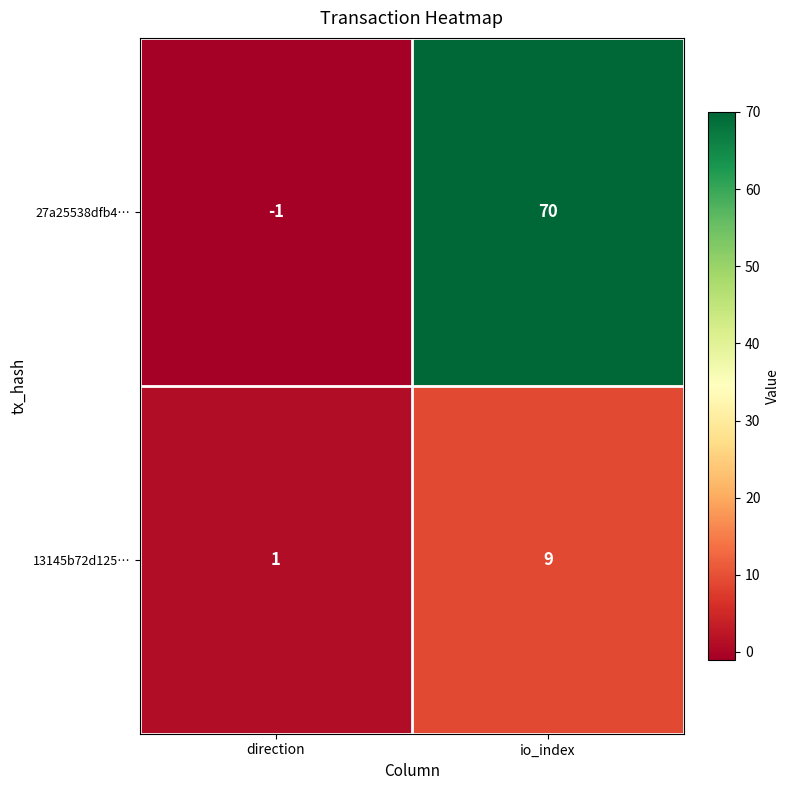

Where is 27a25538dfb4… nearest to the value 34?

direction